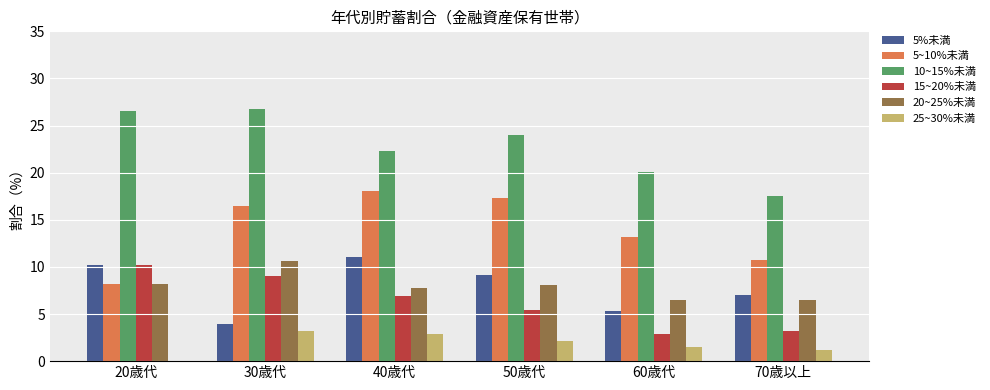

Between 40歳代 and 60歳代, which series saw the biggest shift?

5%未満